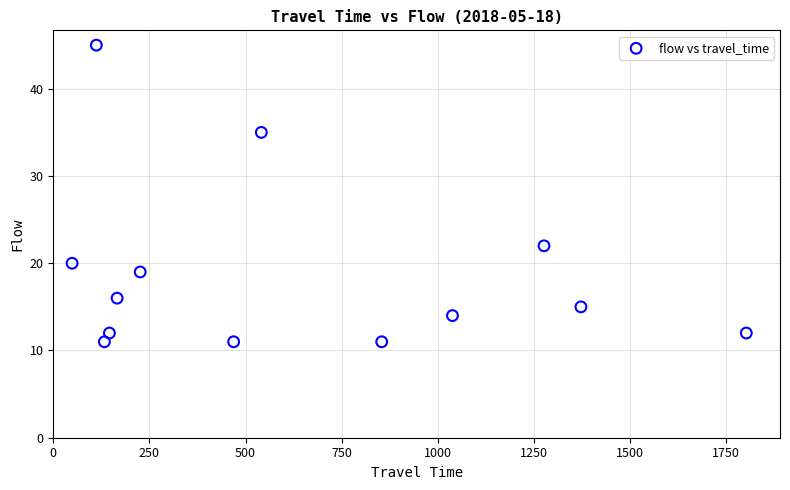

What is the range of X values (max minus min)?

1753